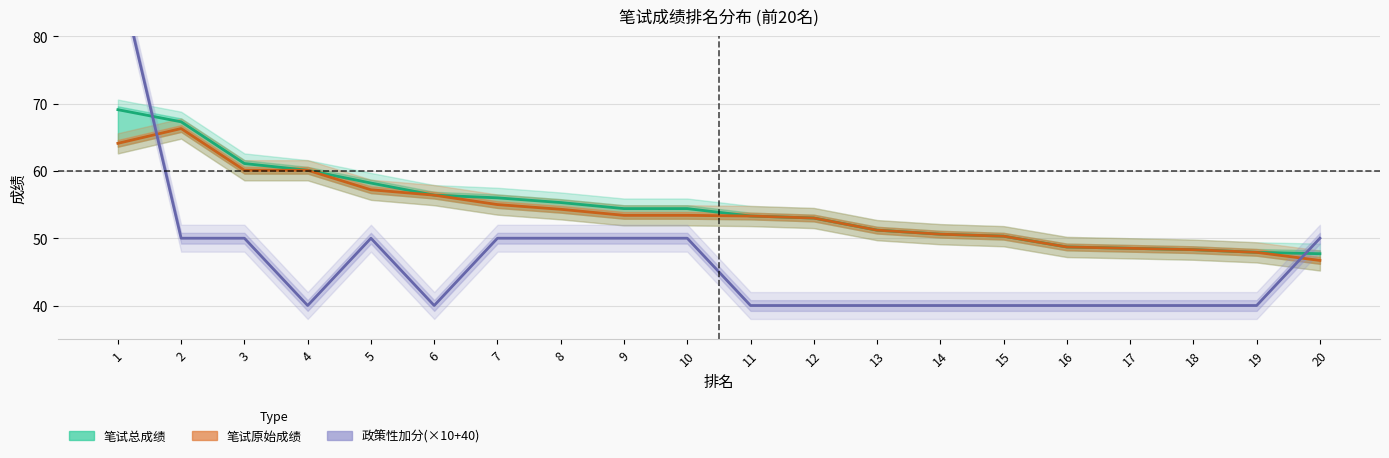

What are all the series names shown in the legend?

笔试总成绩, 笔试原始成绩, 政策性加分(×10+40)